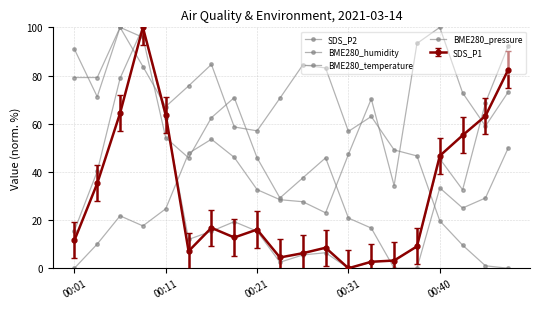

At which label does SDS_P2 first exceed 15?

00:01